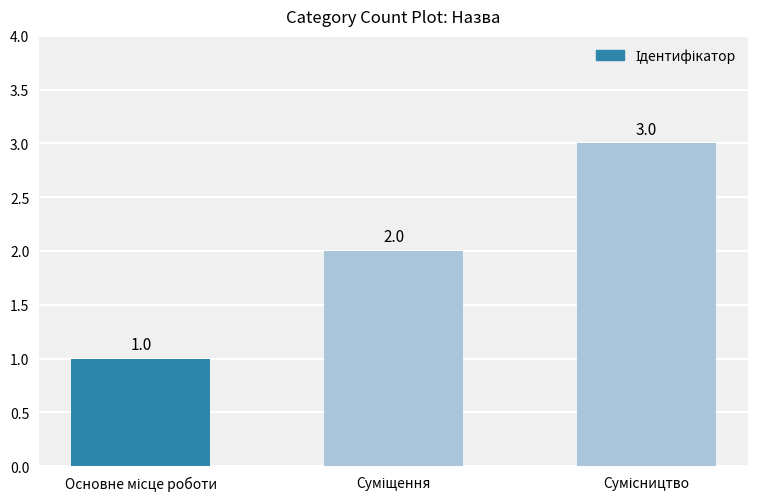

What is the maximum value shown in the chart?

3